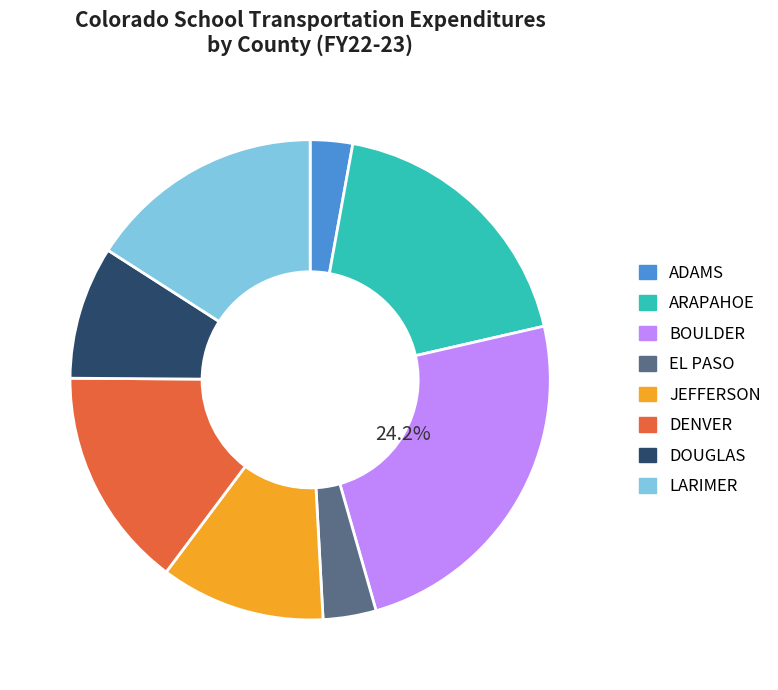

Rank the categories by value from highest to lowest.

BOULDER, ARAPAHOE, LARIMER, DENVER, JEFFERSON, DOUGLAS, EL PASO, ADAMS